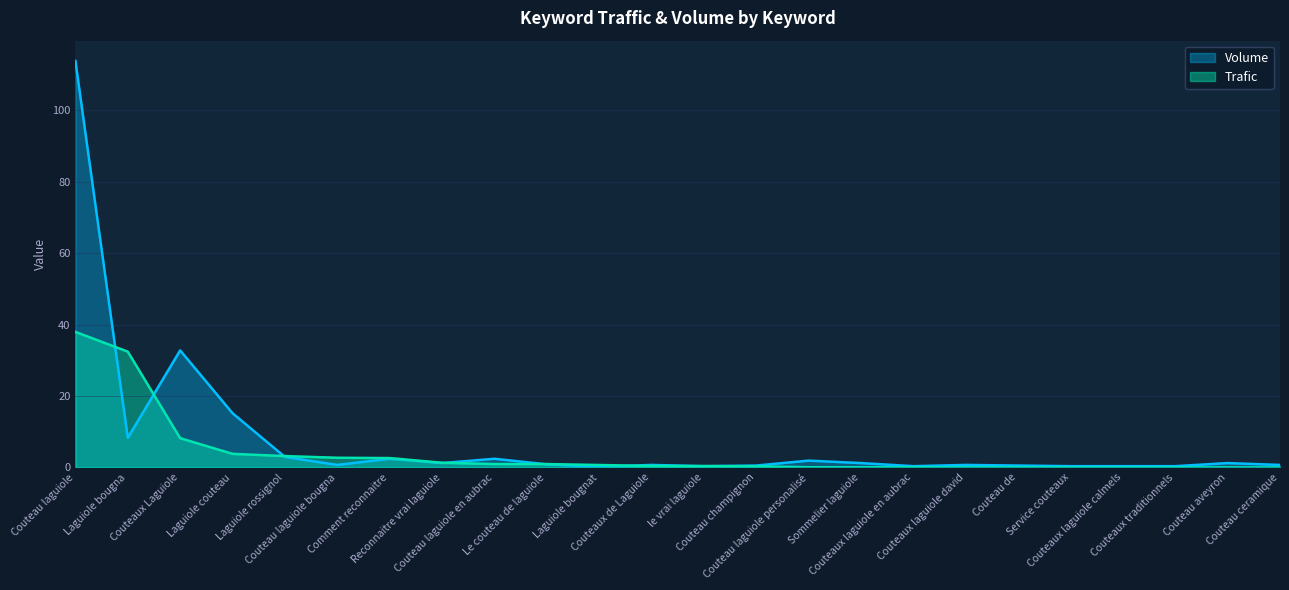

Count the number of categories in the chart.

24